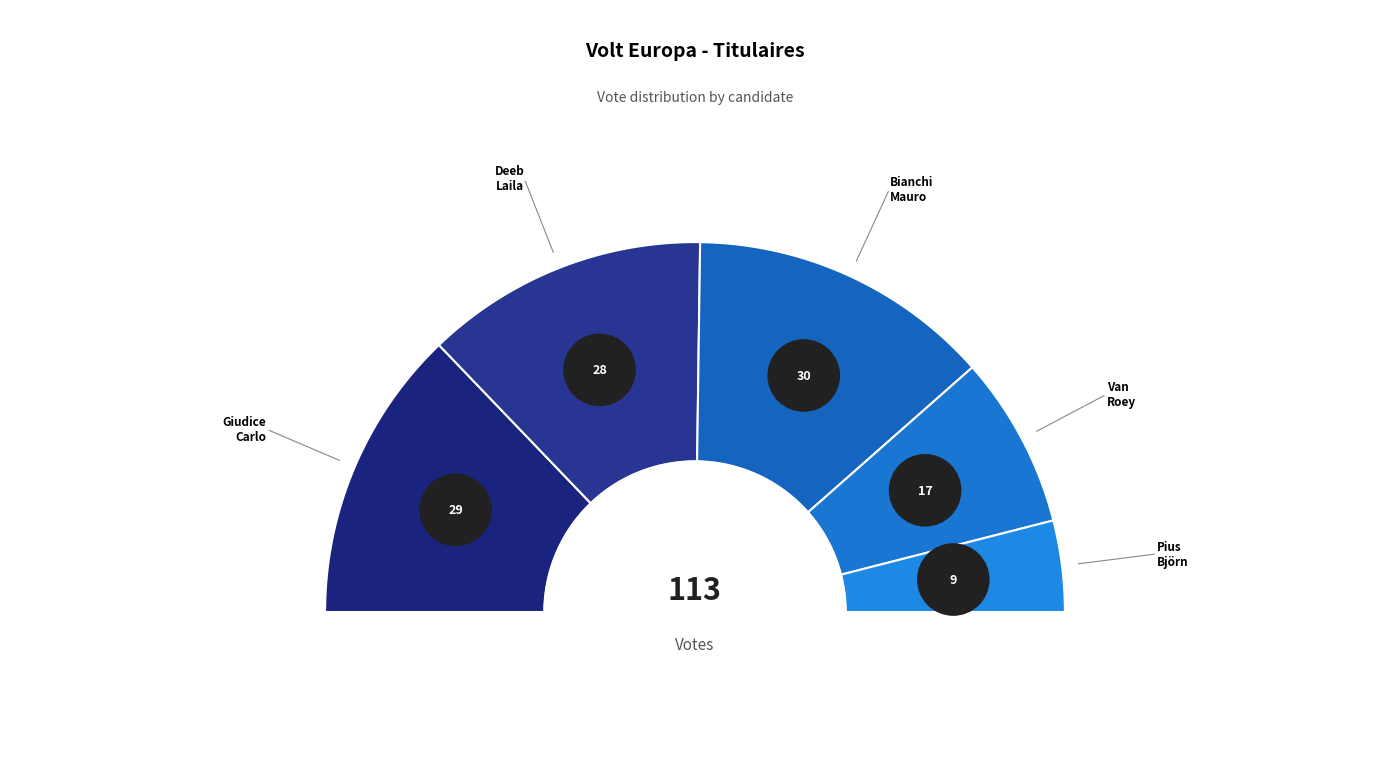

Does any single category account for the majority?

No